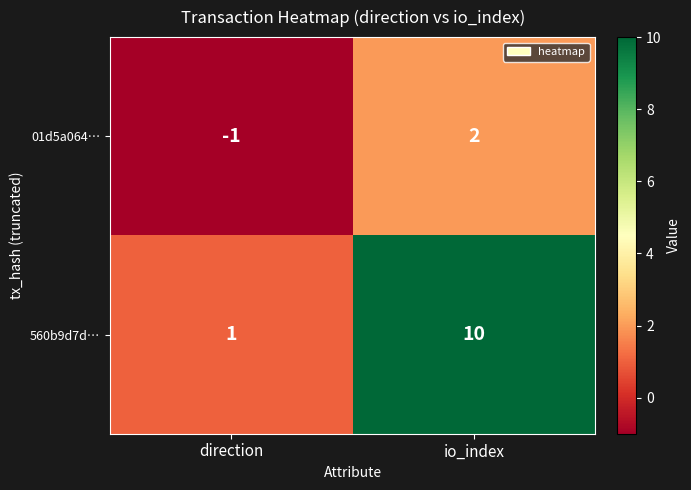

At which label is 560b9d7d… closest to 5?

direction